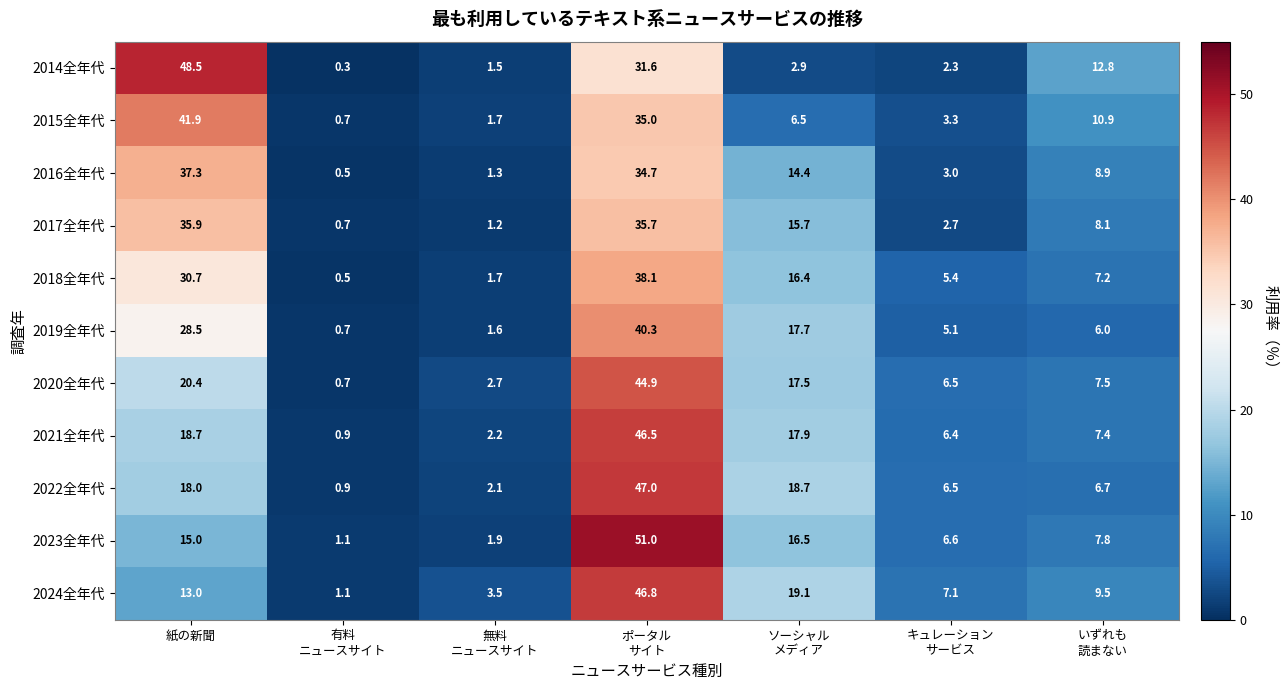

Rank the series by their maximum value, from lowest to highest.

2017全年代, 2016全年代, 2018全年代, 2019全年代, 2015全年代, 2020全年代, 2021全年代, 2024全年代, 2022全年代, 2014全年代, 2023全年代